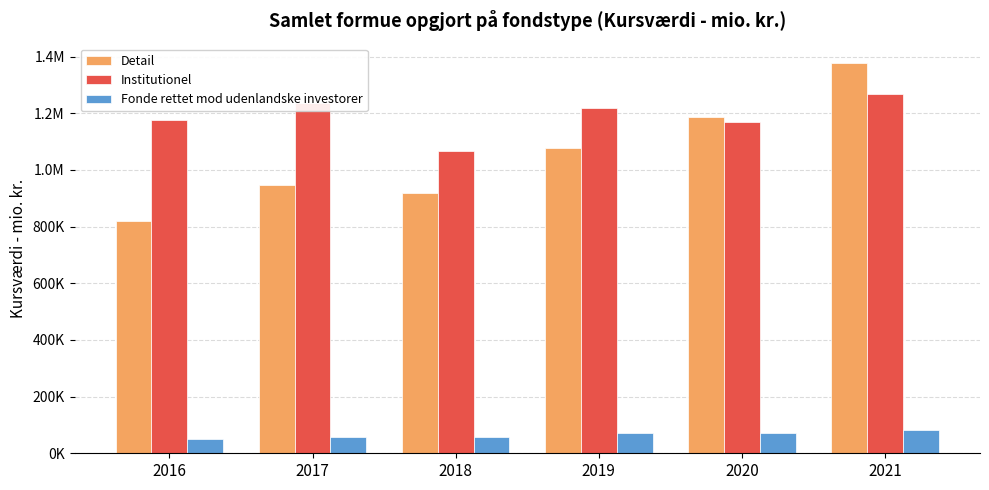

What are all the series names shown in the legend?

Detail, Institutionel, Fonde rettet mod udenlandske investorer